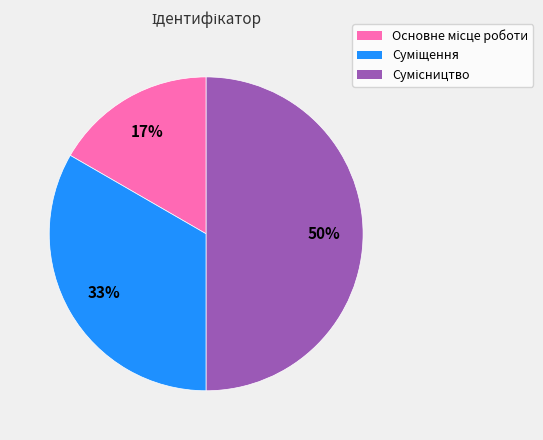

To the nearest percent, what is the difference between the largest and smallest slice percentages?

33%